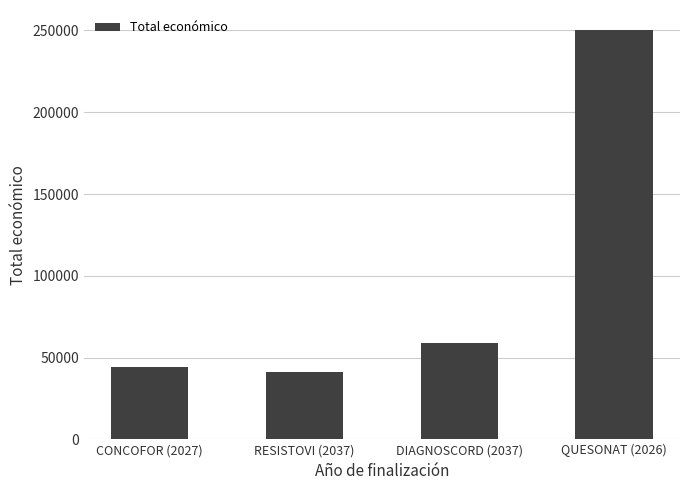

At which label is the value closest to 145438?

DIAGNOSCORD (2037)